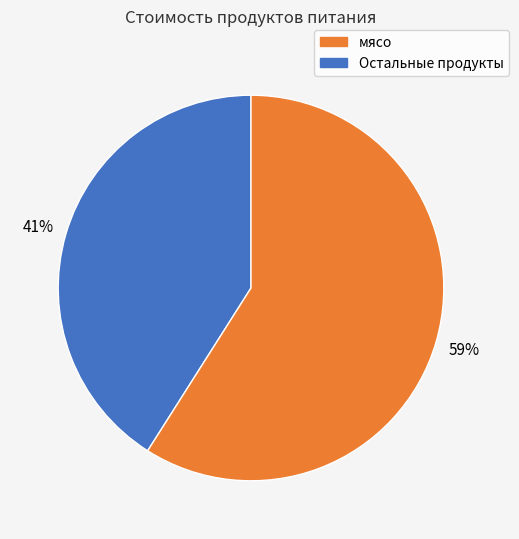

Does any single category account for the majority?

Yes